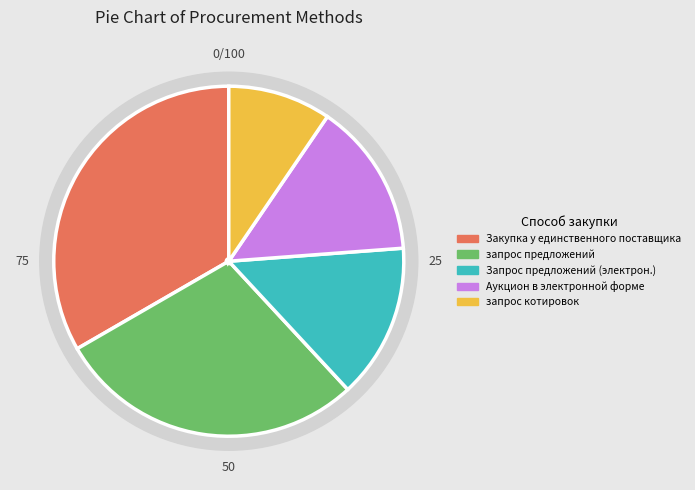

Is there a majority slice in this chart?

No